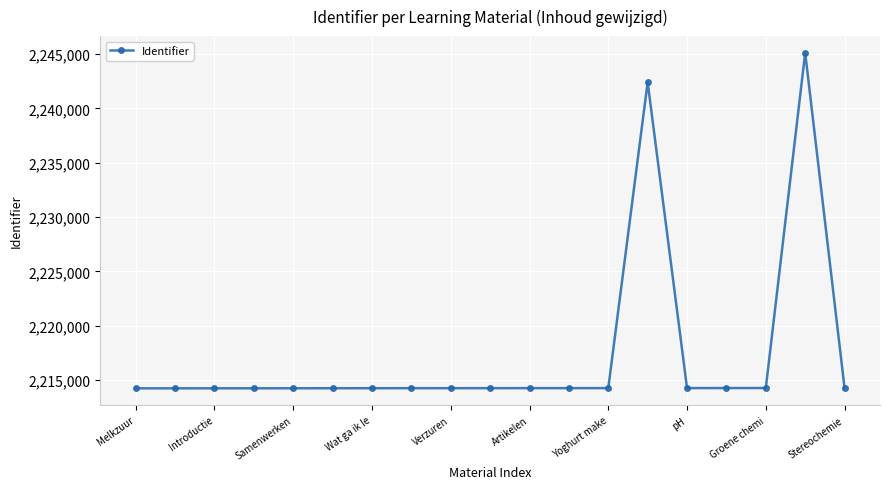

What is the difference between the maximum and second lowest values?

30877